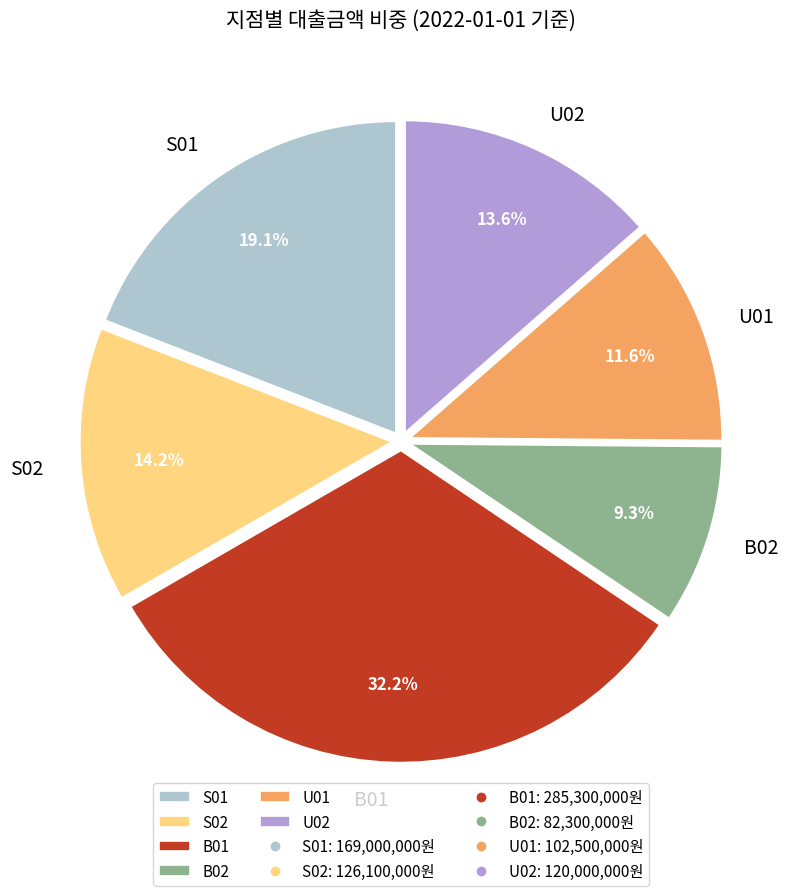

Approximately how many times larger is the value at B02 compared to B01?

0.3